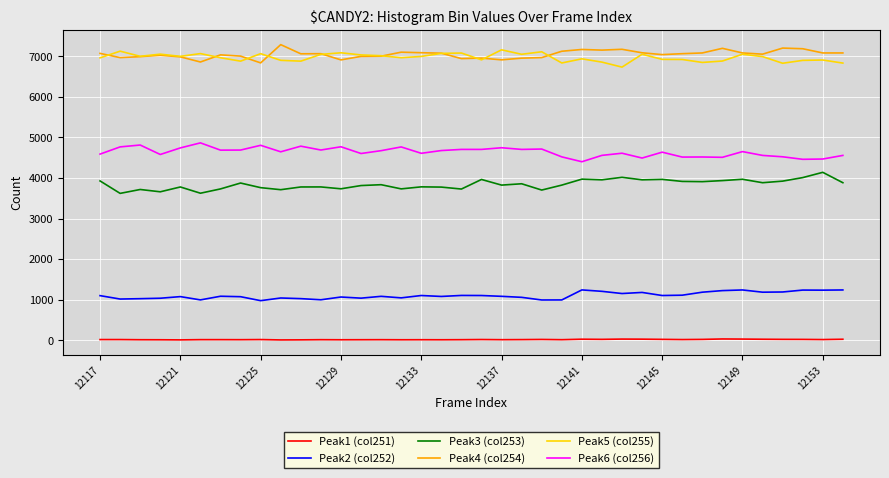

True or false: Peak5 (col255) and Peak3 (col253) cross at least once.

False